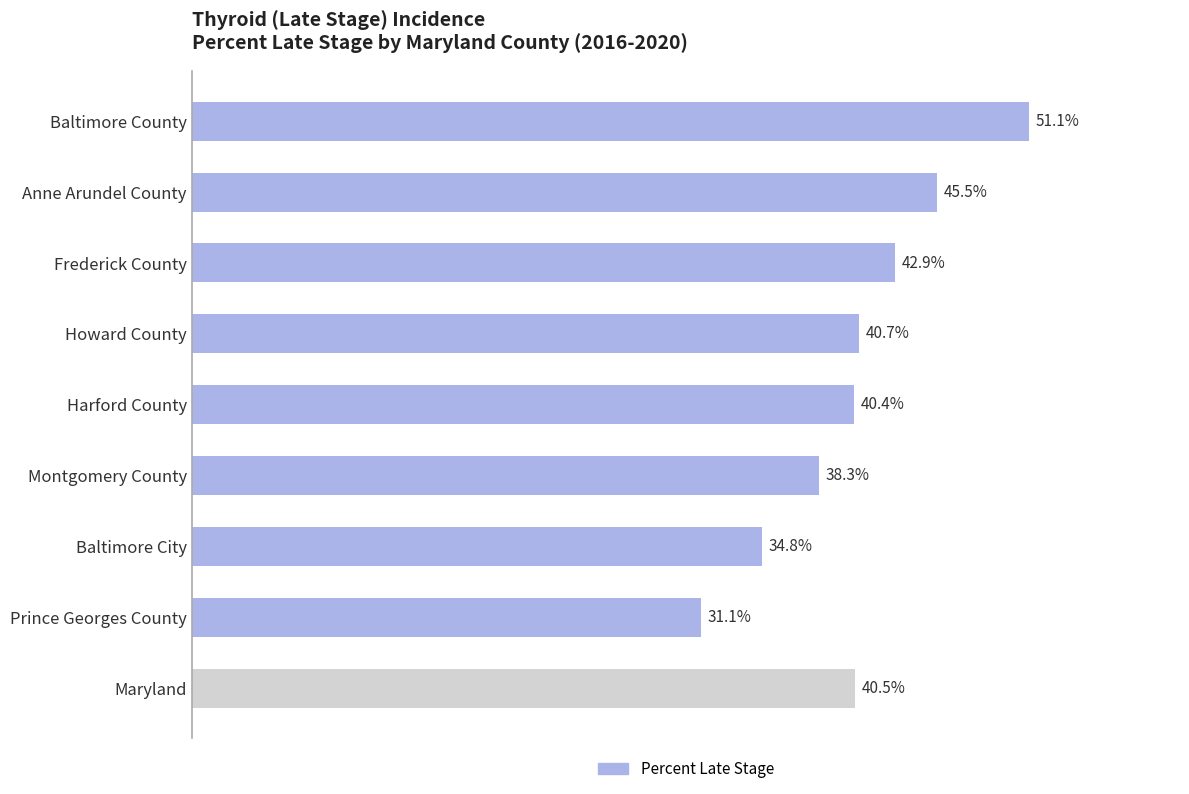

Does the chart contain any negative values?

No